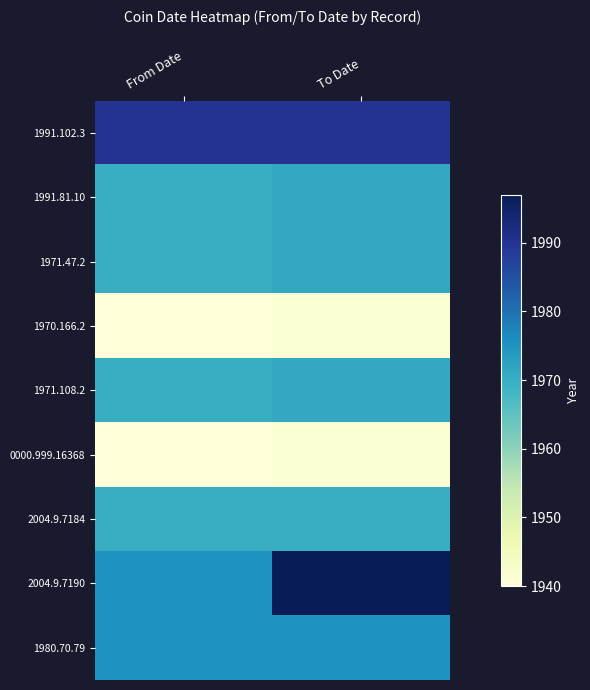

At which category is the sum across all series the highest?

To Date